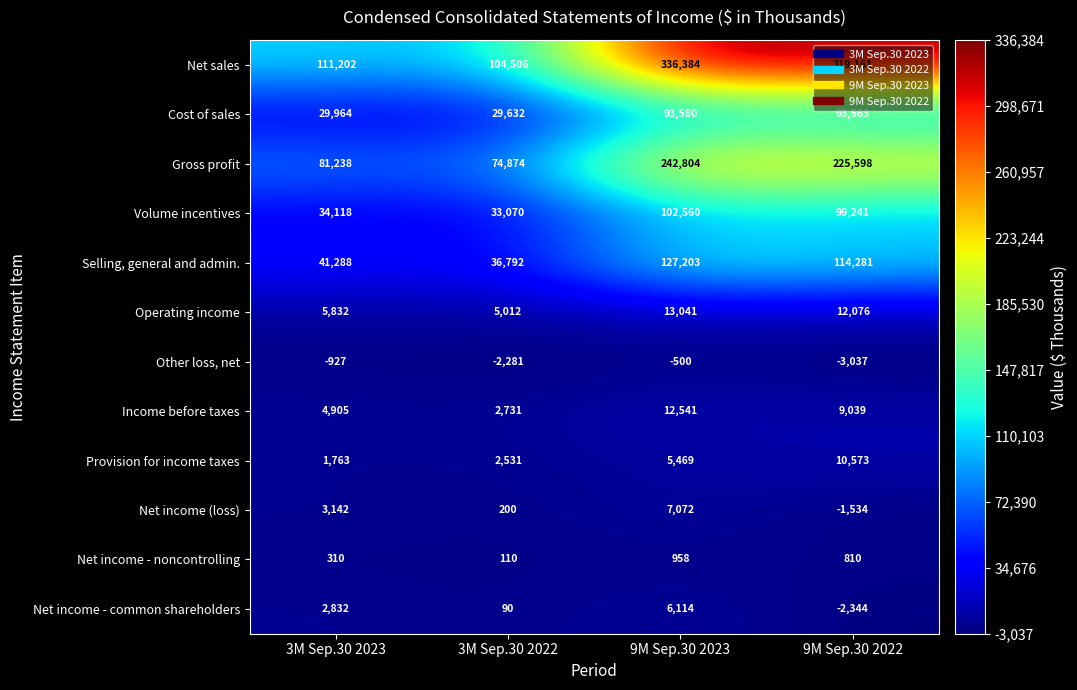

The value of Net income - common shareholders at 9M Sep.30 2022 is -2344. True or false?

True